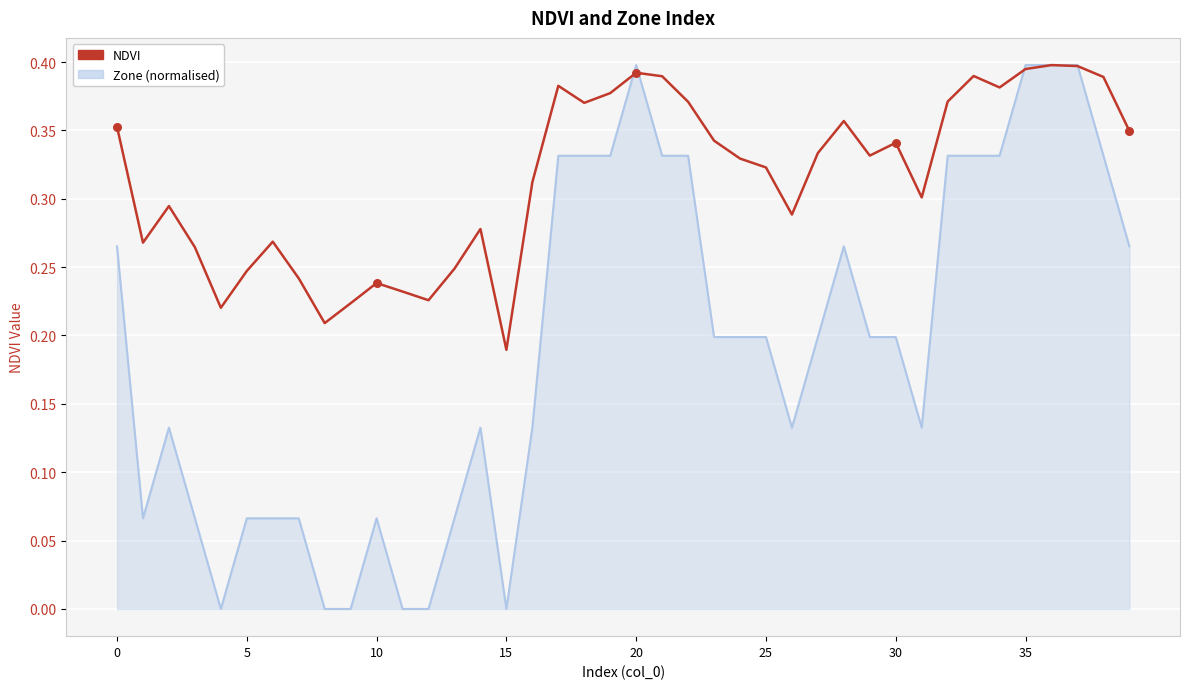

Which series has the largest range (max minus min)?

Zone (normalised)